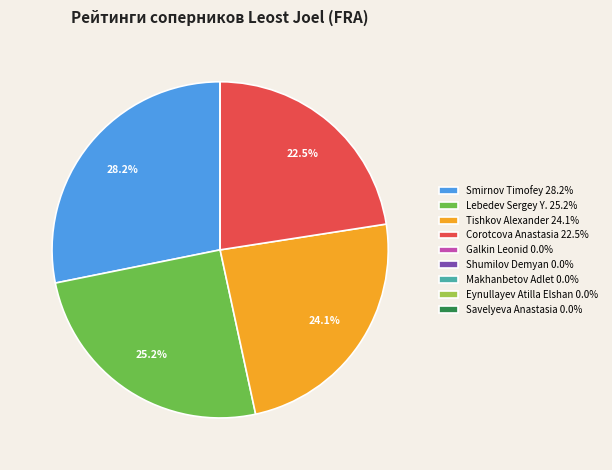

What percentage do Tishkov Alexander 24.1% and Lebedev Sergey Y. 25.2% together represent?

49.3%